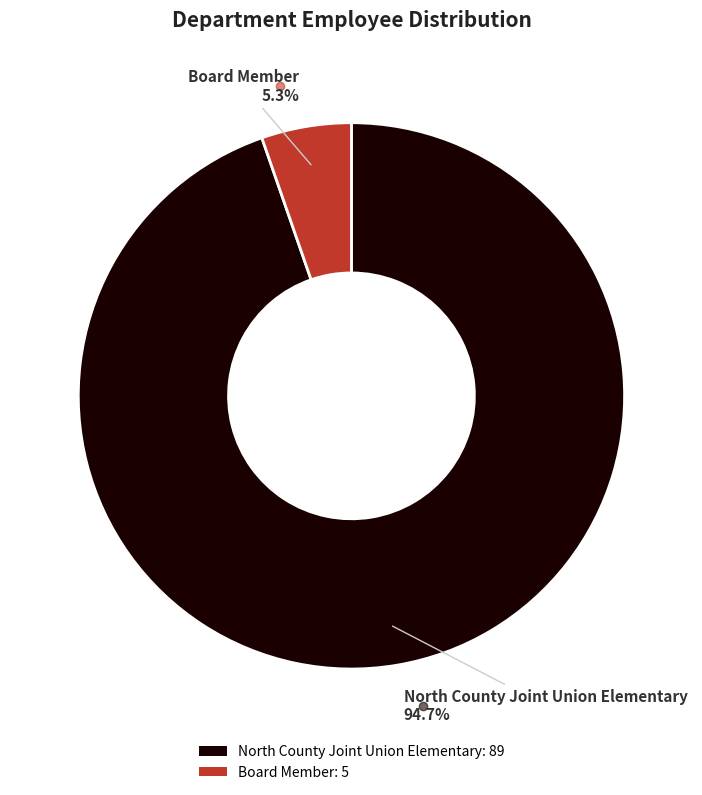

True or false: North County Joint Union Elementary accounts for 88% of the total.

False